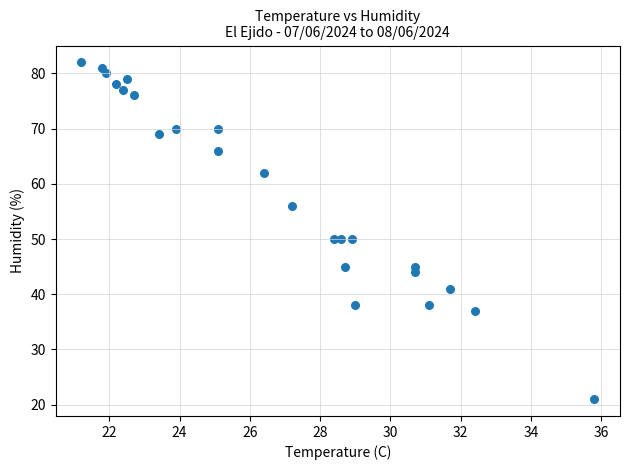

What is the range of Y values (max minus min)?

61